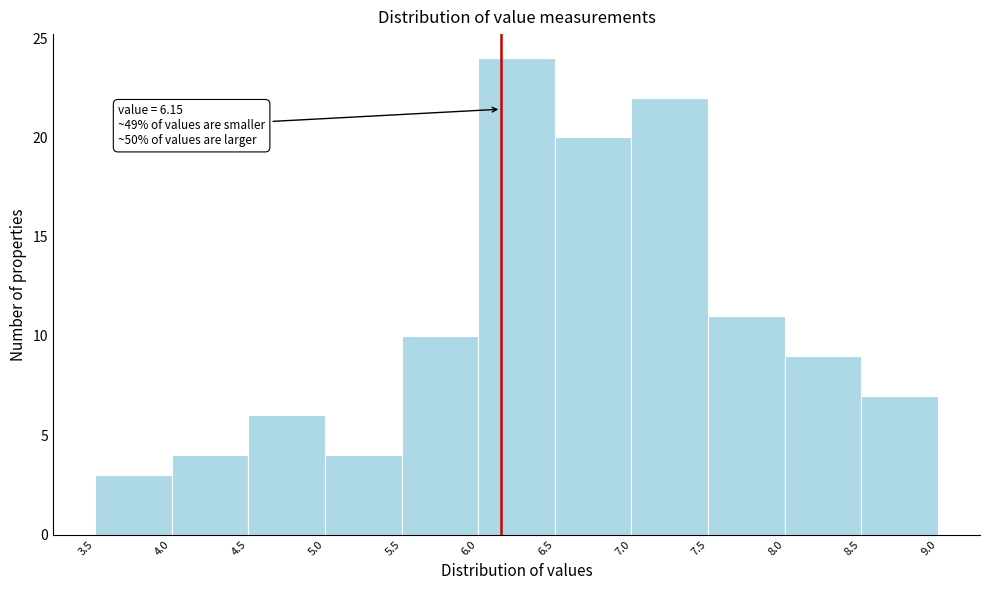

Over which range of the x-axis is the bar tallest?

6.0 to 6.5